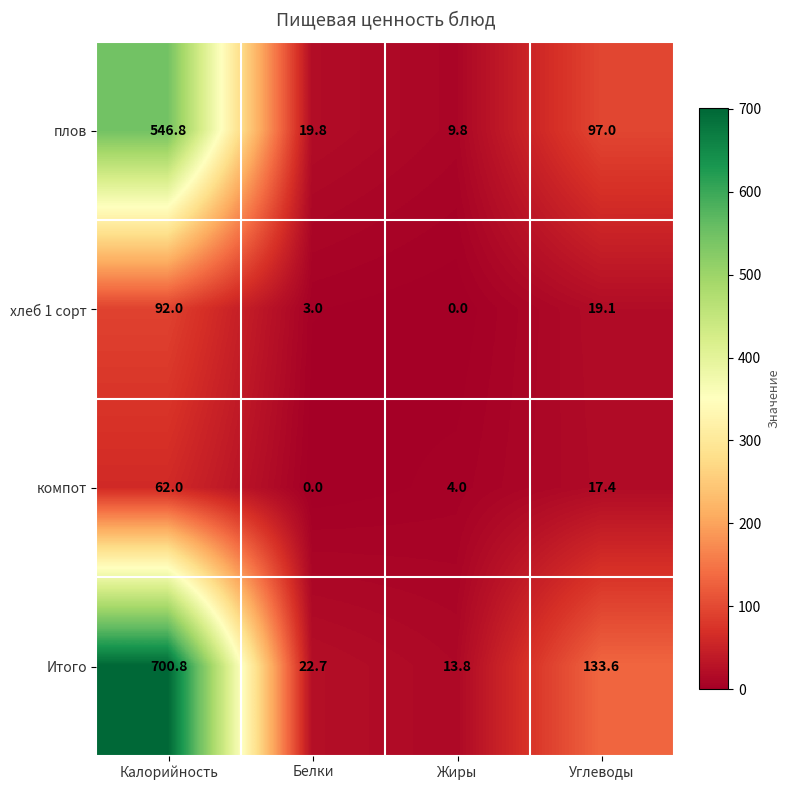

List the series in order of their peak value, lowest first.

компот, хлеб 1 сорт, плов, Итого